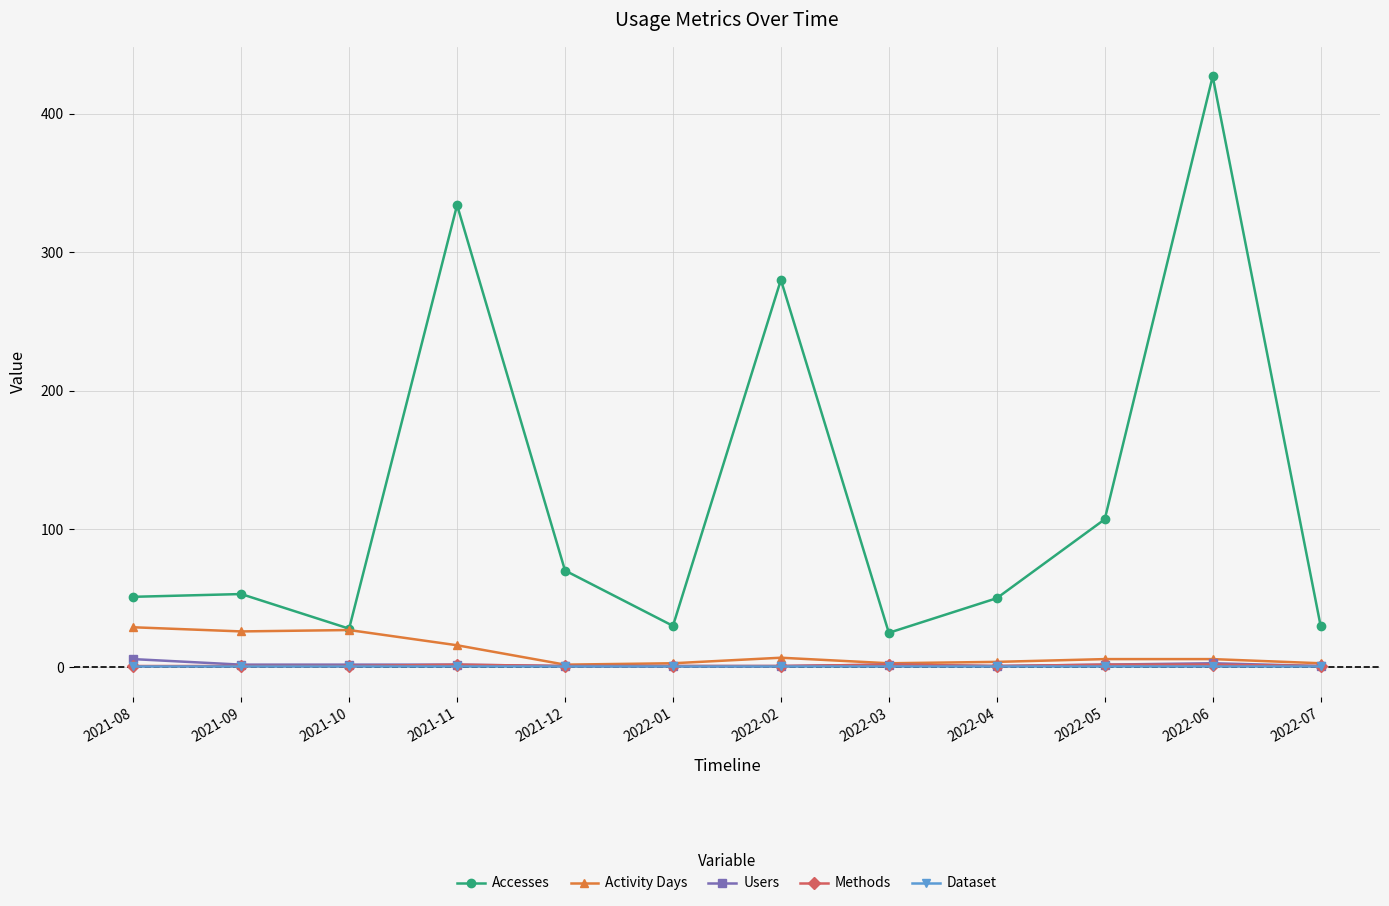

Which series has the largest total across all categories?

Accesses